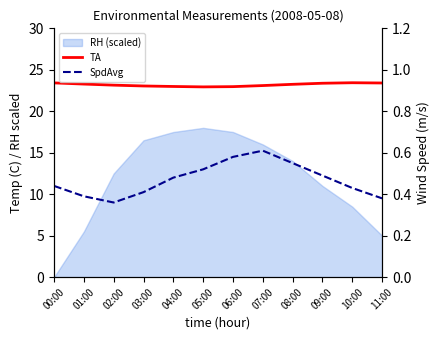

What is the difference between the SpdAvg values at 09:00 and 02:00?

0.1